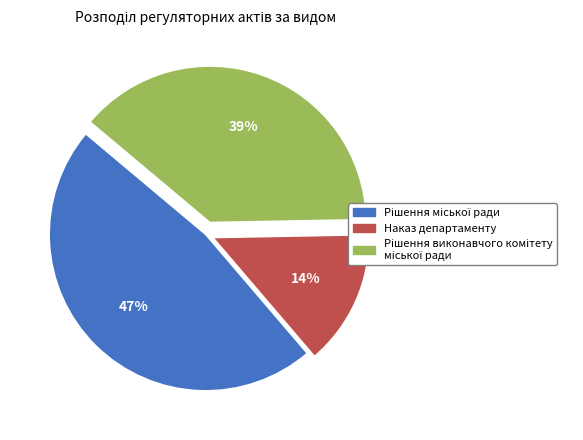

To the nearest percent, what is the difference between the largest and smallest slice percentages?

33%